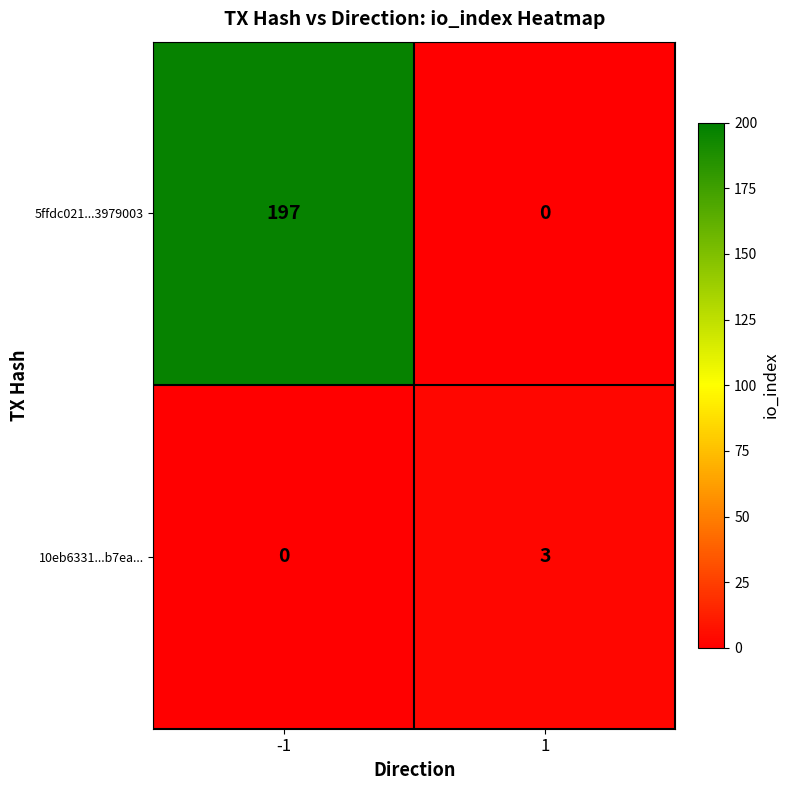

Count the number of categories in the chart.

2